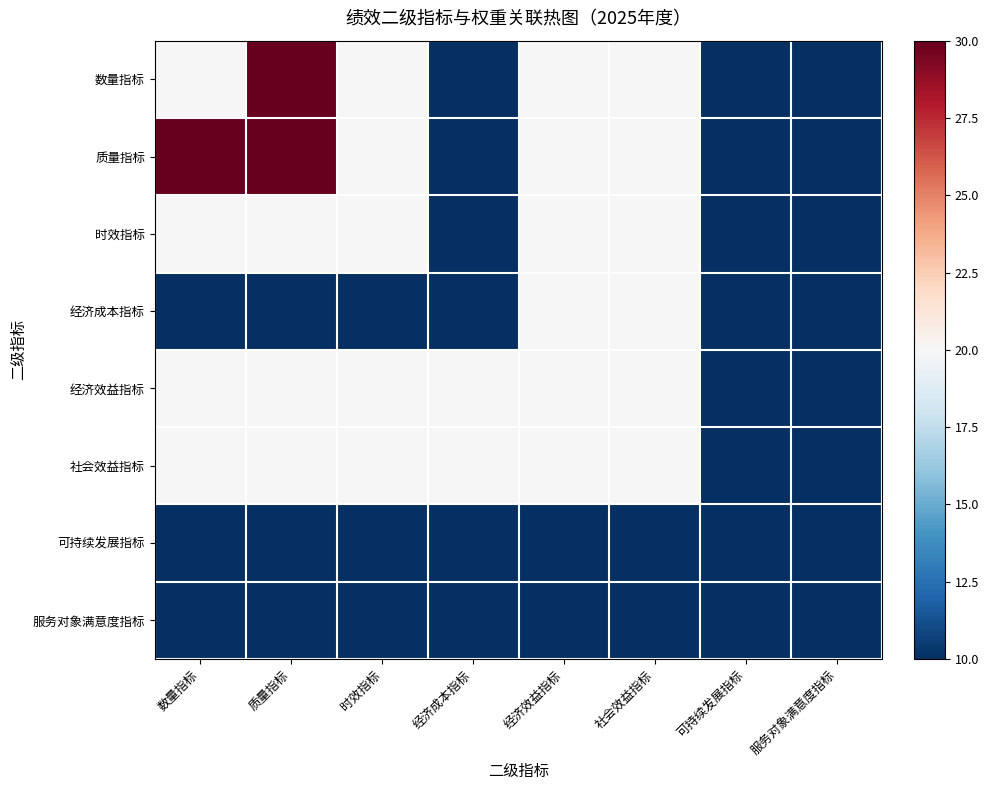

Reading left to right, transcribe all the data shown in this chart.

数量指标: 数量指标=20	质量指标=30	时效指标=20	经济成本指标=10	经济效益指标=20	社会效益指标=20	可持续发展指标=10	服务对象满意度指标=10
质量指标: 数量指标=30	质量指标=30	时效指标=20	经济成本指标=10	经济效益指标=20	社会效益指标=20	可持续发展指标=10	服务对象满意度指标=10
时效指标: 数量指标=20	质量指标=20	时效指标=20	经济成本指标=10	经济效益指标=20	社会效益指标=20	可持续发展指标=10	服务对象满意度指标=10
经济成本指标: 数量指标=10	质量指标=10	时效指标=10	经济成本指标=10	经济效益指标=20	社会效益指标=20	可持续发展指标=10	服务对象满意度指标=10
经济效益指标: 数量指标=20	质量指标=20	时效指标=20	经济成本指标=20	经济效益指标=20	社会效益指标=20	可持续发展指标=10	服务对象满意度指标=10
社会效益指标: 数量指标=20	质量指标=20	时效指标=20	经济成本指标=20	经济效益指标=20	社会效益指标=20	可持续发展指标=10	服务对象满意度指标=10
可持续发展指标: 数量指标=10	质量指标=10	时效指标=10	经济成本指标=10	经济效益指标=10	社会效益指标=10	可持续发展指标=10	服务对象满意度指标=10
服务对象满意度指标: 数量指标=10	质量指标=10	时效指标=10	经济成本指标=10	经济效益指标=10	社会效益指标=10	可持续发展指标=10	服务对象满意度指标=10